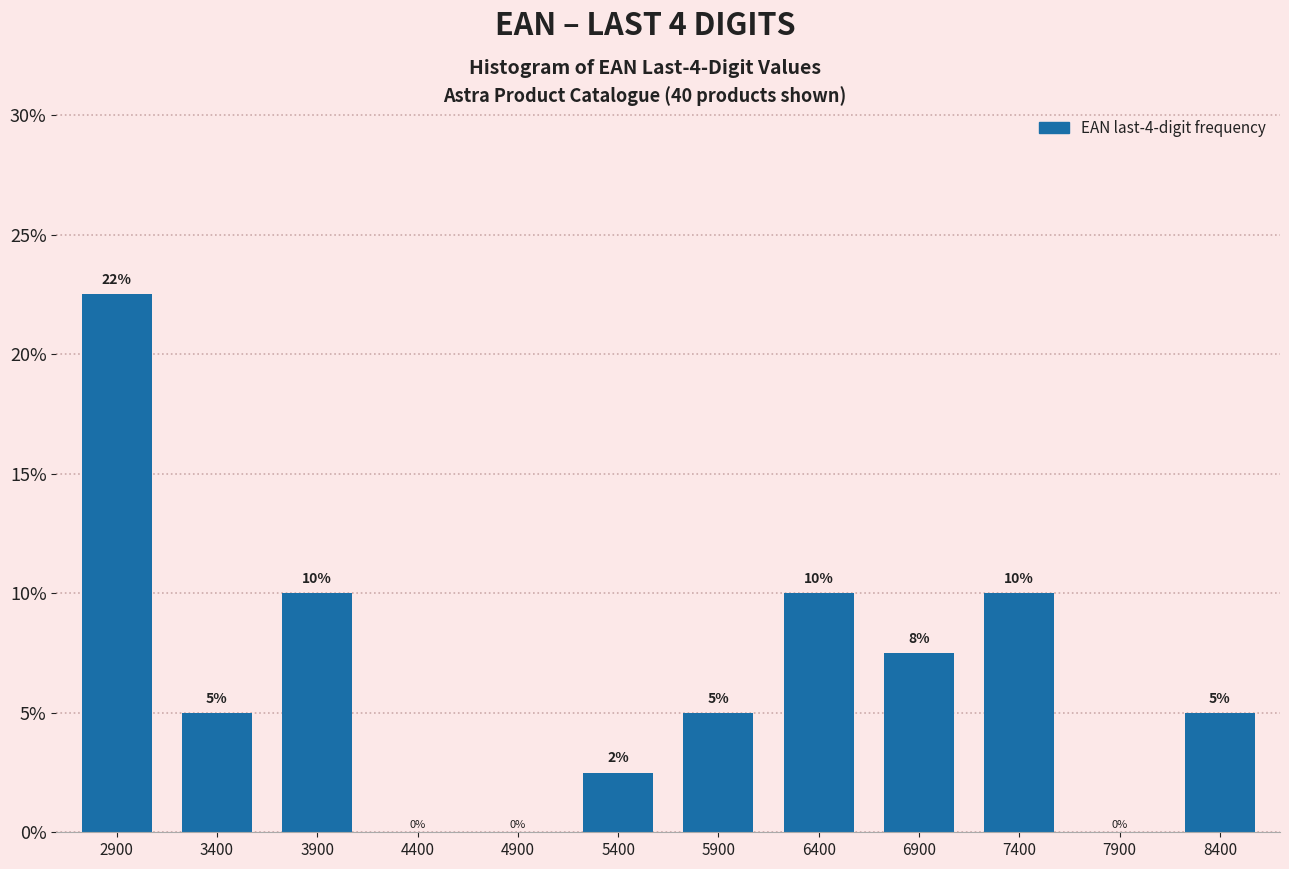

Where does the data first go above 5?

2900